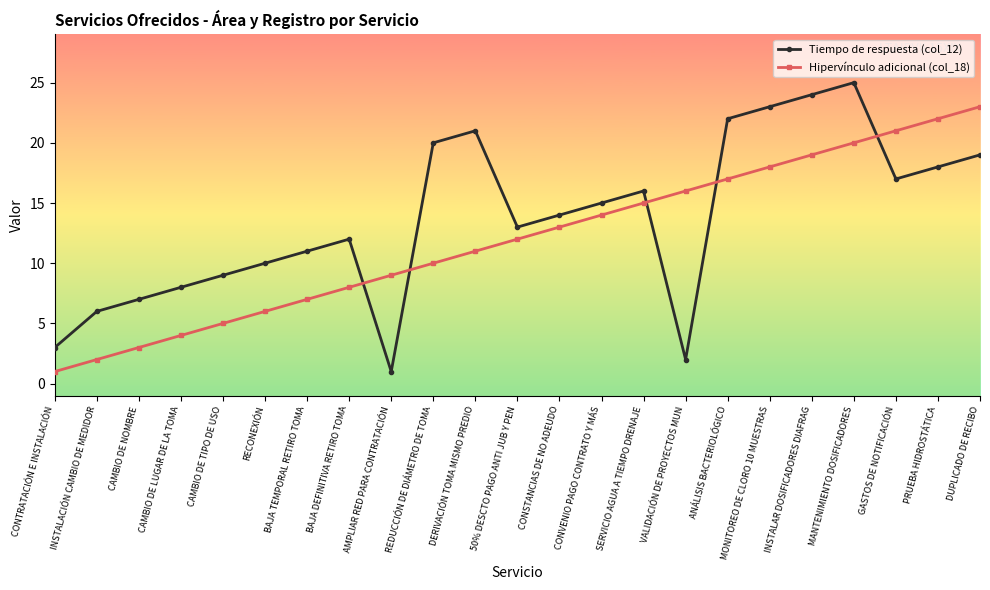

What is the sum of all Tiempo de respuesta (col_12) values?

316